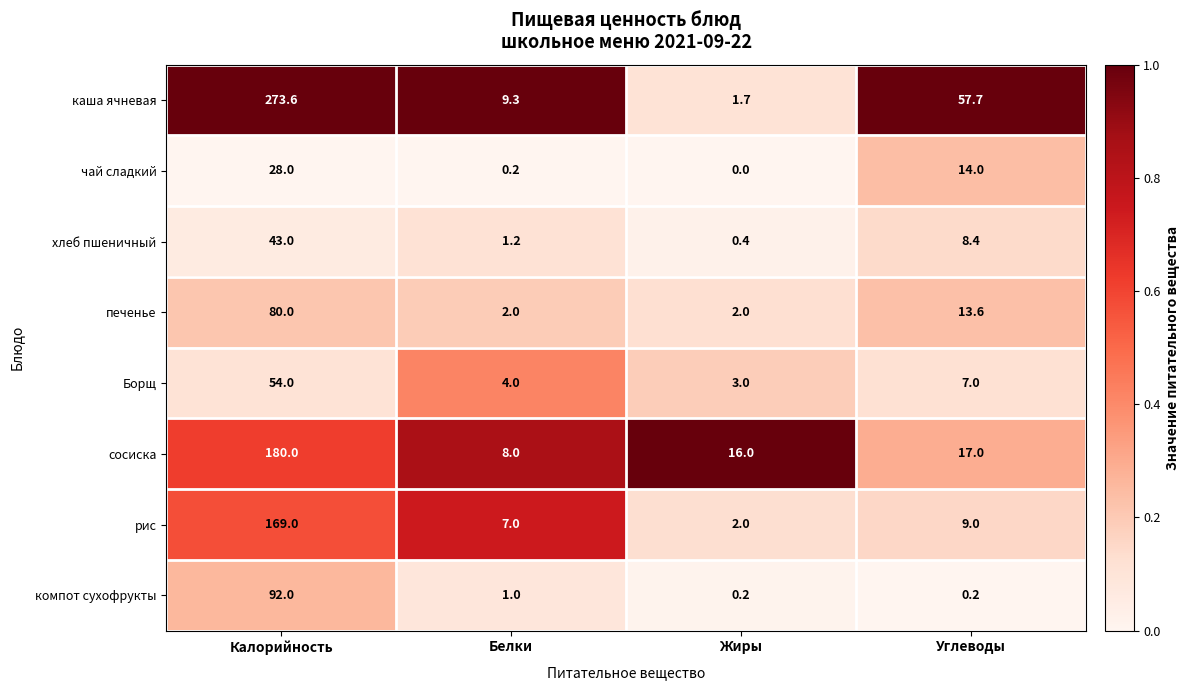

What is the approximate value of Борщ at Жиры?

3.0